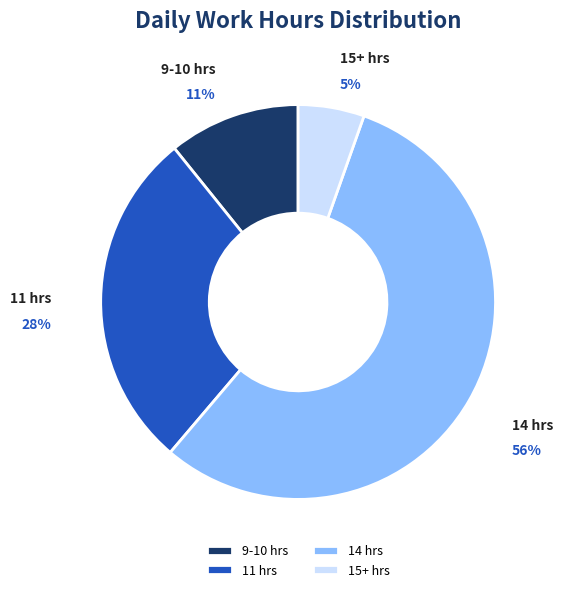

What percentage is the 9-10 hrs slice, to the nearest percent?

11%